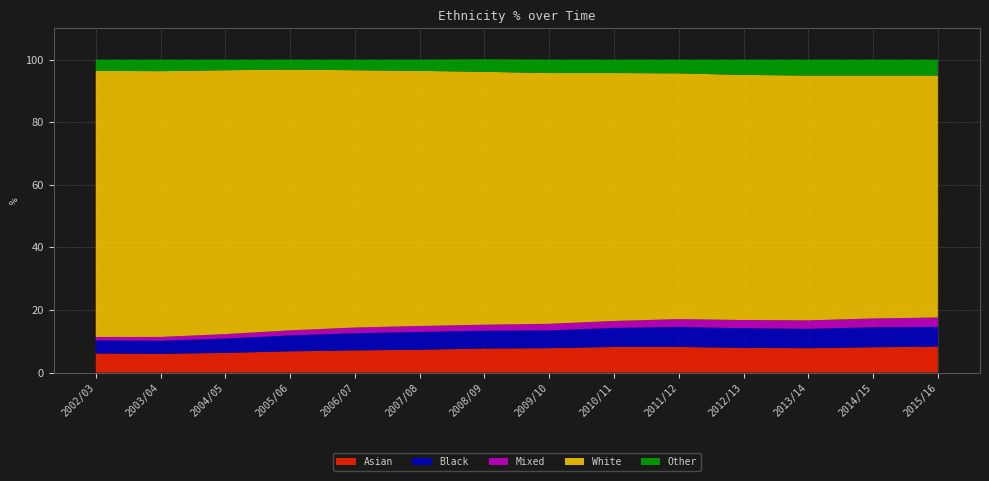

Reading left to right, transcribe all the data shown in this chart.

Asian: 6.1	6.0	6.3	6.8	7.1	7.3	7.7	7.8	8.2	8.2	7.9	7.8	8.1	8.3
Black: 4.2	4.2	4.6	5.1	5.5	5.7	5.7	5.7	6.1	6.4	6.3	6.2	6.4	6.3
Mixed: 1.1	1.2	1.4	1.6	1.8	1.9	1.9	2.1	2.2	2.5	2.6	2.7	2.8	3.0
White: 85.0	84.9	84.3	83.3	82.2	81.5	80.8	80.1	79.2	78.5	78.3	78.2	77.6	77.3
Other: 3.6	3.7	3.4	3.2	3.4	3.6	4.0	4.3	4.3	4.4	4.9	5.1	5.1	5.1